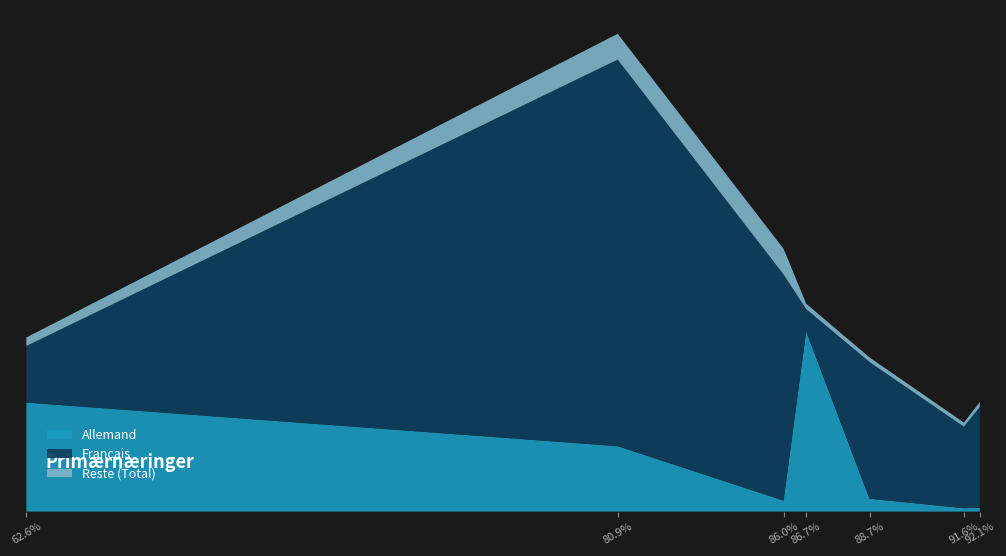

Reading left to right, what are all the values shown in this chart?

Total: 31402.3	86171.8	47399.8	37500.4	27806.2	16053.7	19758.8
Français: 10199.0	69715.6	40776.6	4016.4	24659.2	14704.6	18195.7
Allemand: 19669.2	11803.7	1984.5	32522.0	2327.2	622.0	689.8